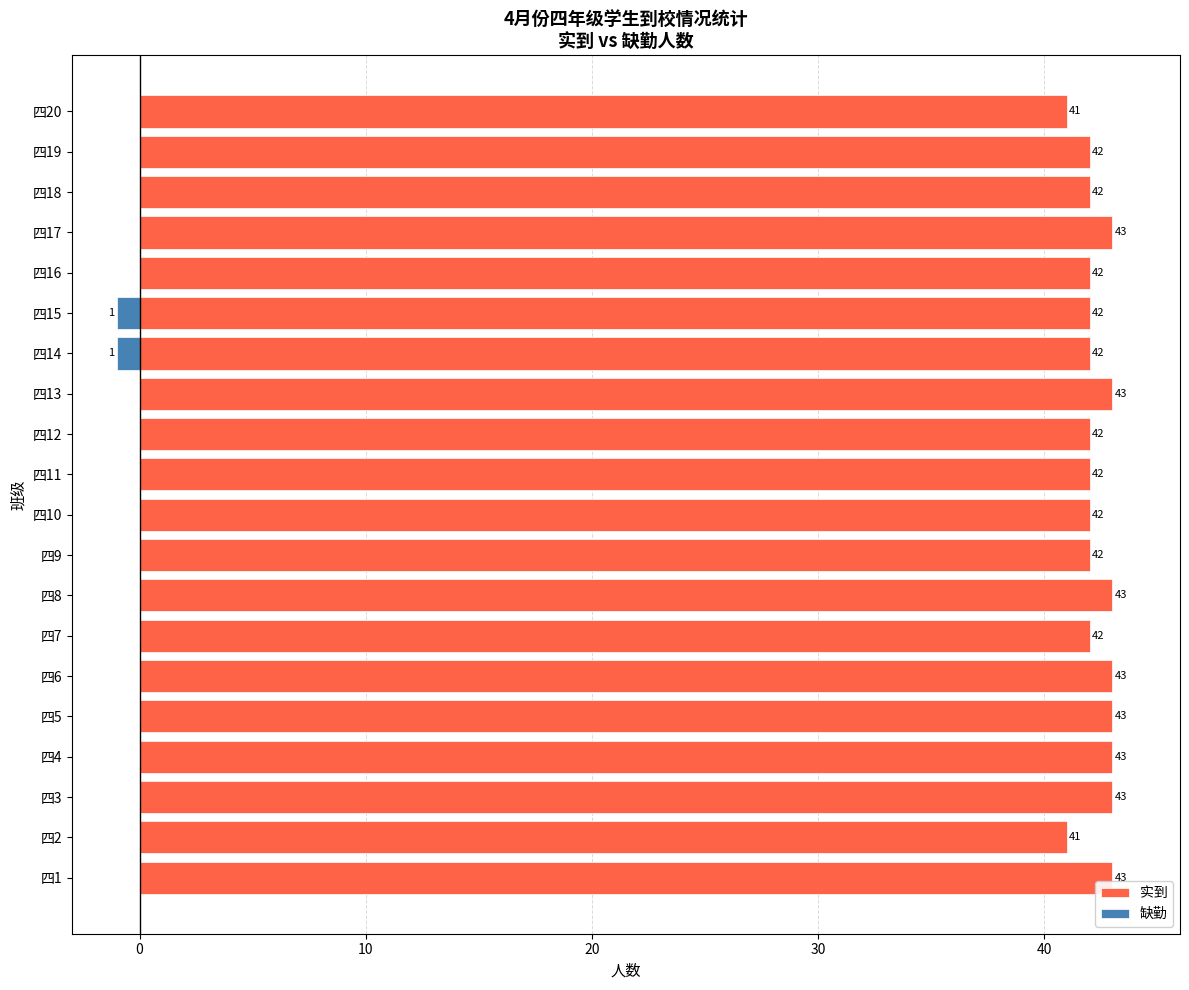

What are all the series names shown in the legend?

实到, 缺勤